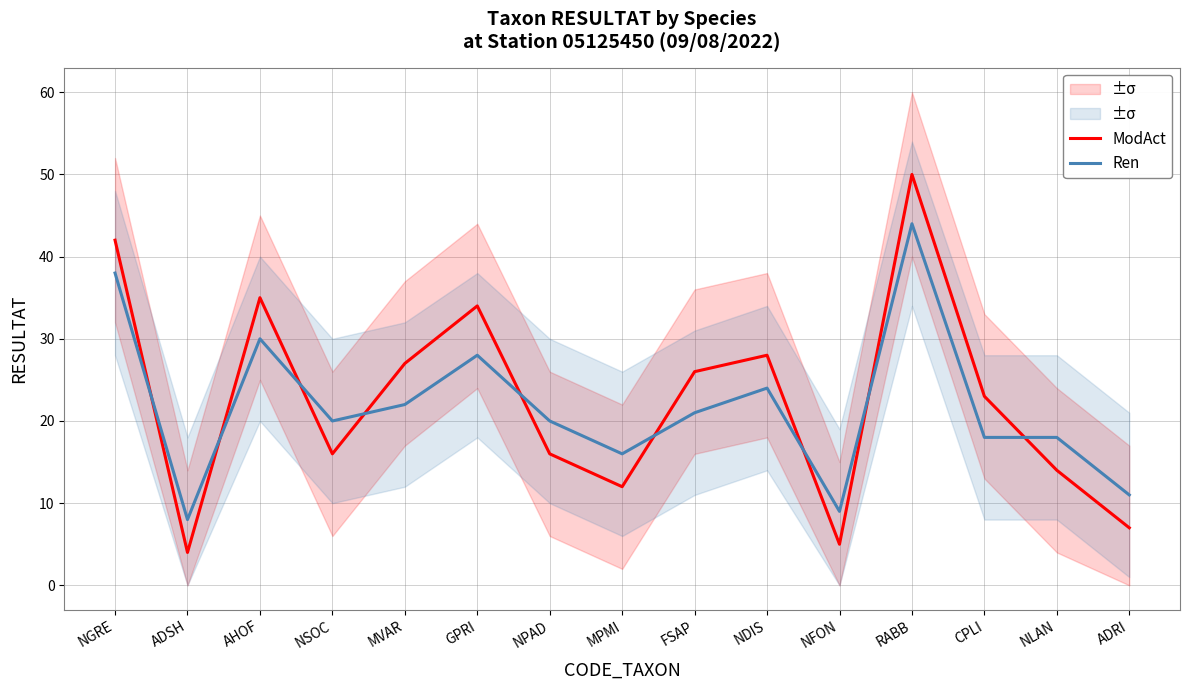

What is the label of the 14th point from the left?

NLAN